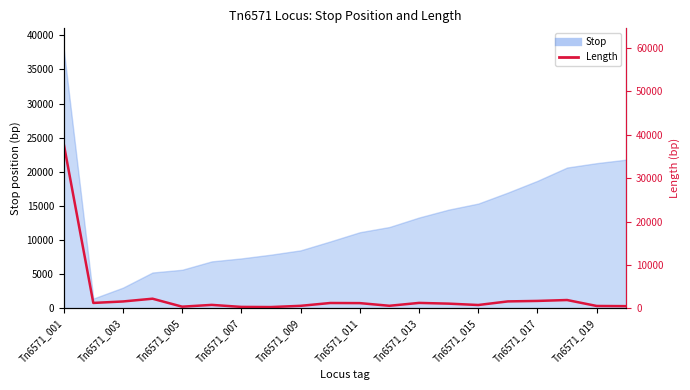

True or false: the data has more than 0 interior local peaks.

True